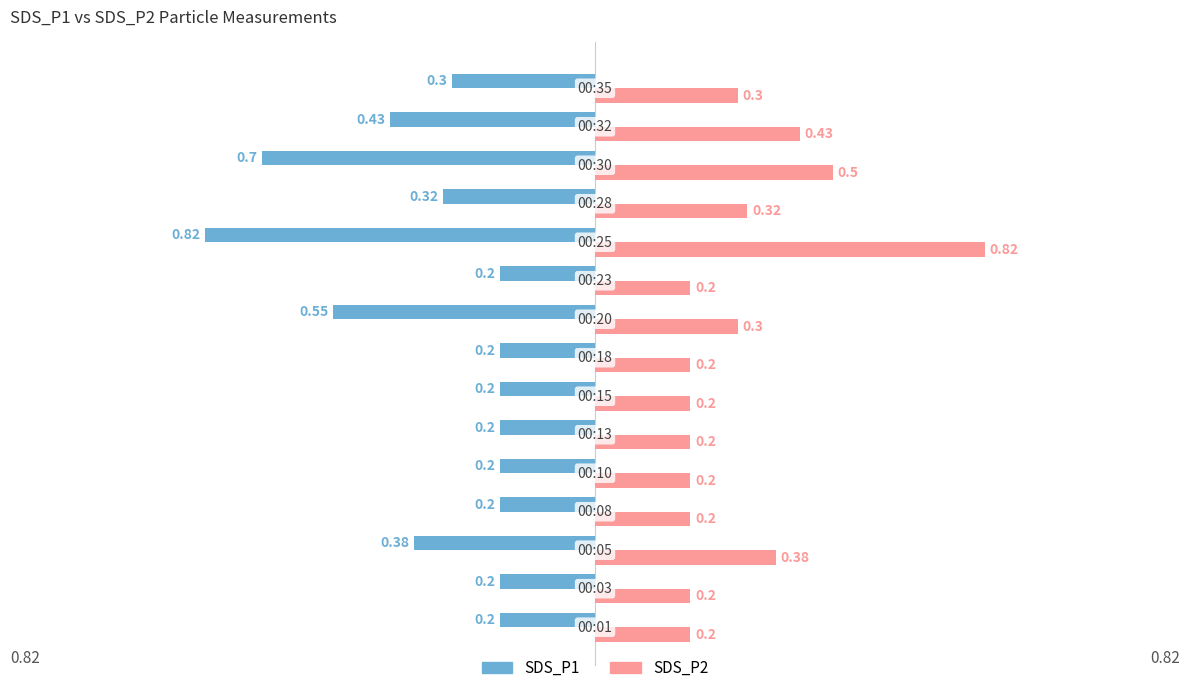

What is the sum of all SDS_P2 values?

4.7